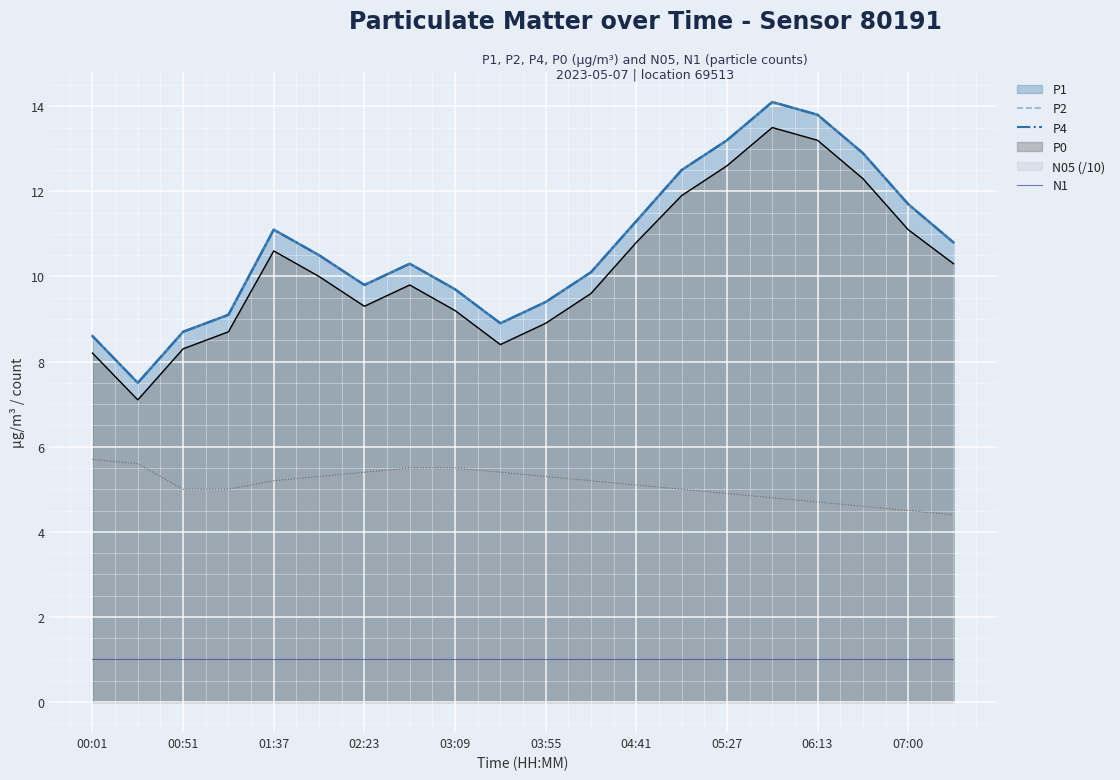

At which category is the sum across all series the highest?

15